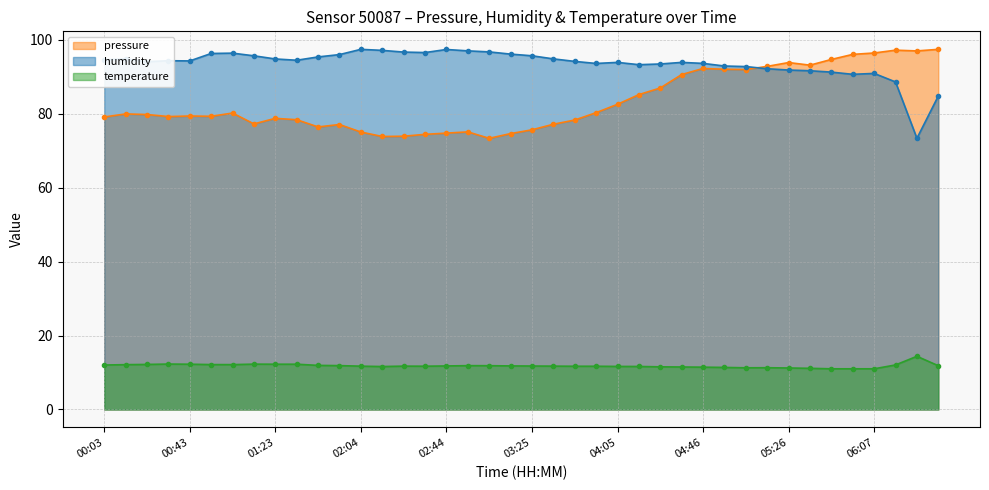

Between 05:16 and 03:45, which is larger?

05:16